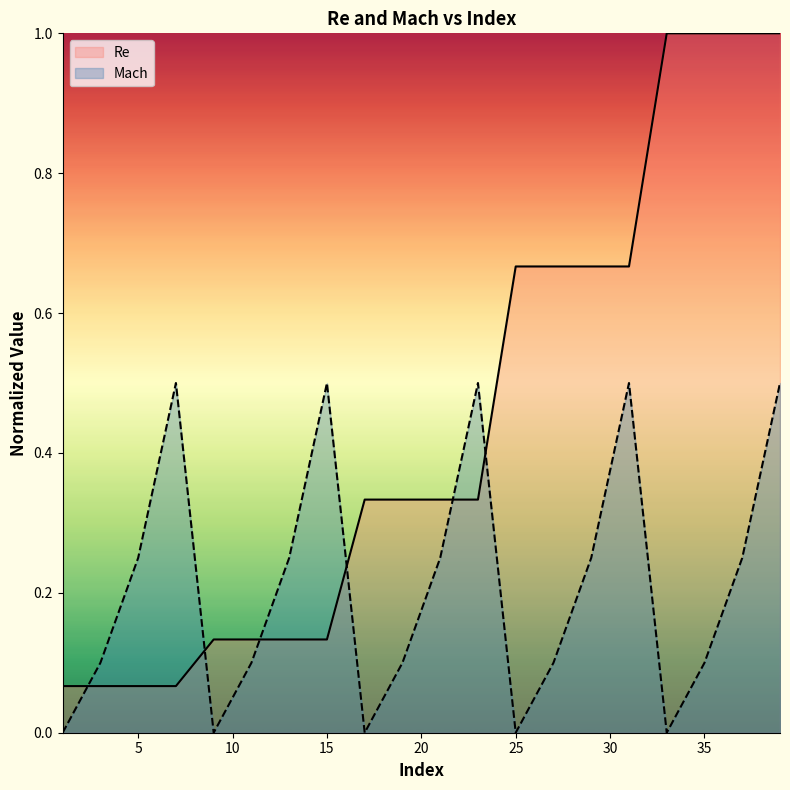

True or false: Mach has a value of 0.1 at 5.

False